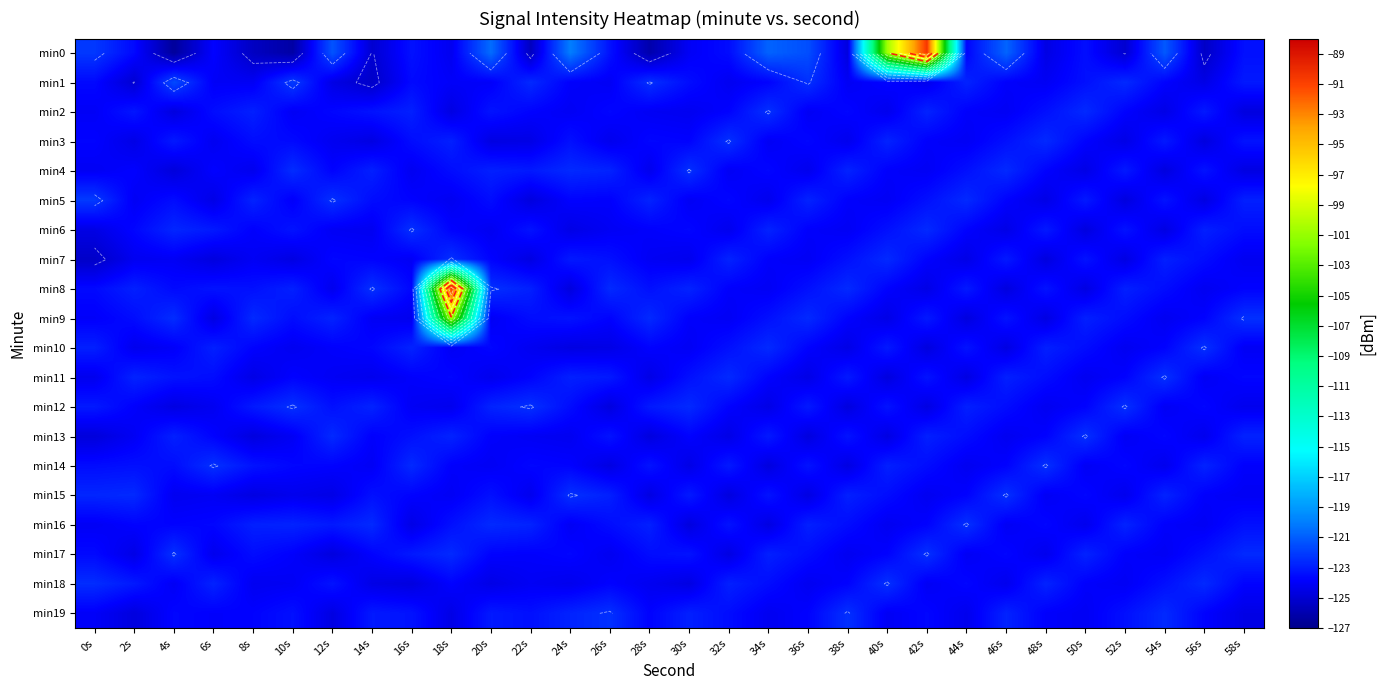

List the series in order of their peak value, highest first.

min0, min8, min9, min1, min5, min2, min3, min4, min6, min7, min10, min11, min12, min13, min14, min15, min16, min17, min18, min19